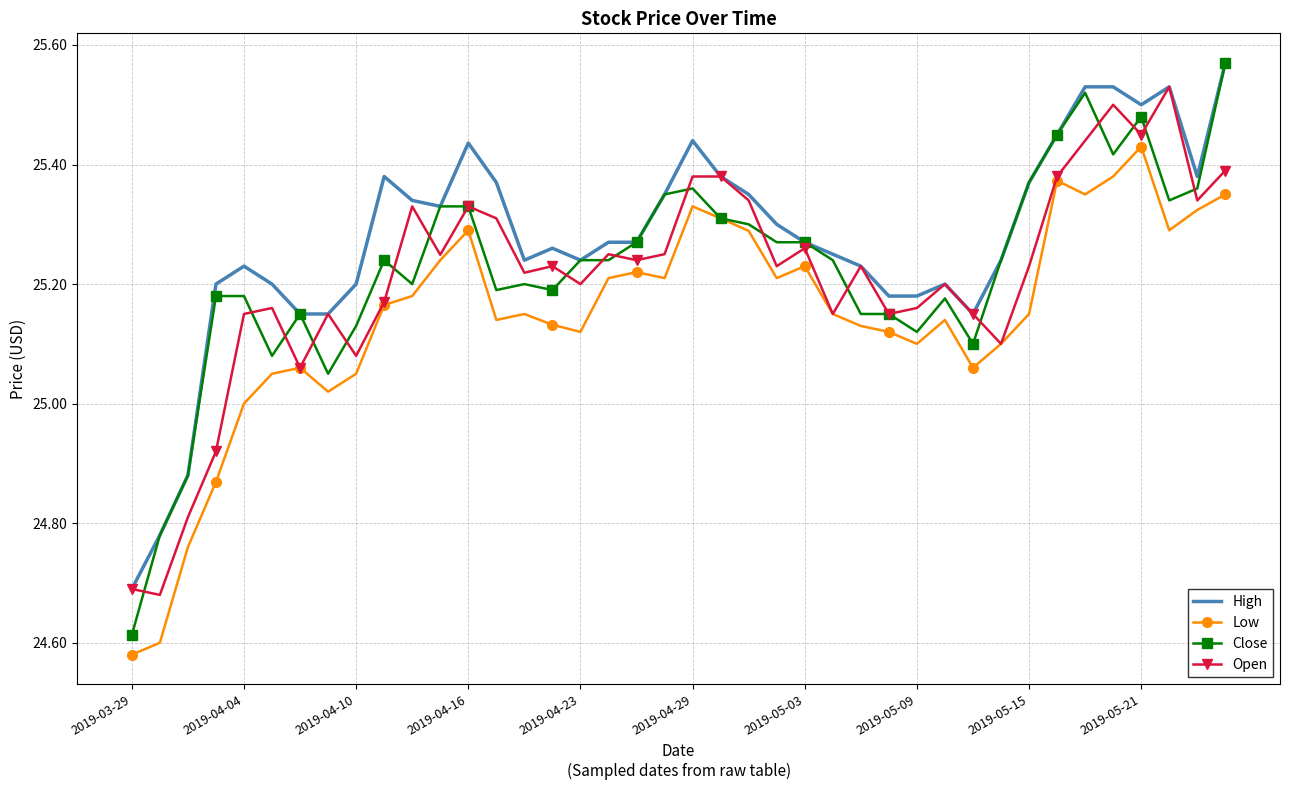

True or false: High and Low intersect in this chart.

False